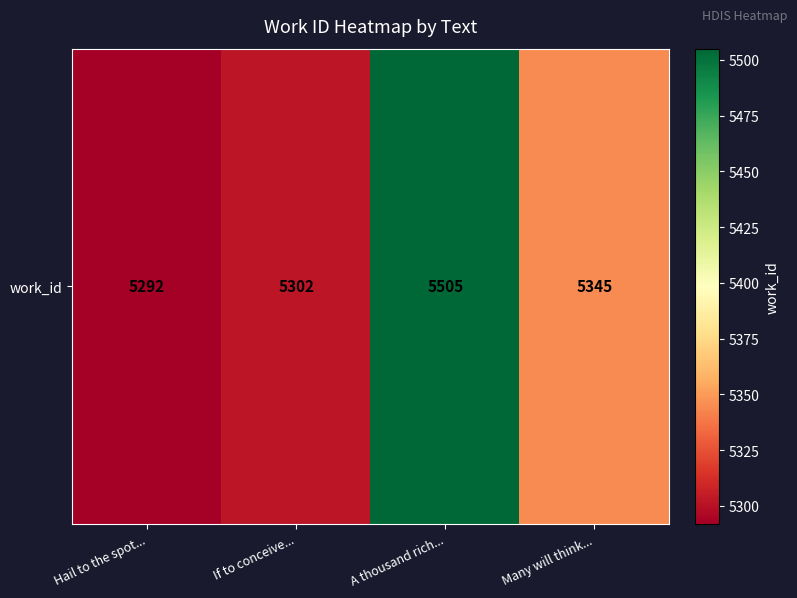

How many distinct data groups are displayed?

1